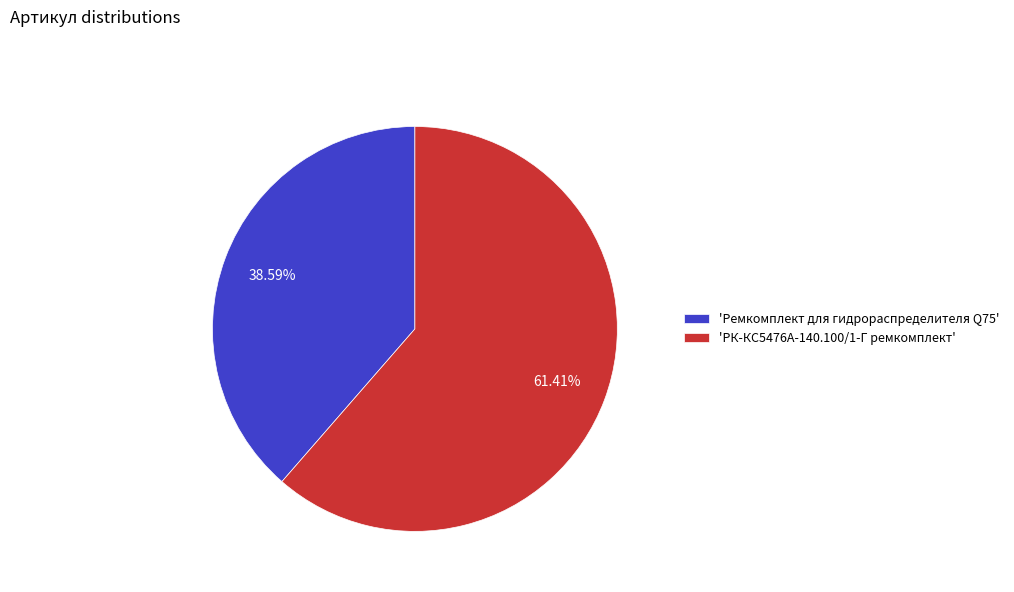

Rank the categories by value from highest to lowest.

'РК-КС5476А-140.100/1-Г ремкомплект', 'Ремкомплект для гидрораспределителя Q75'